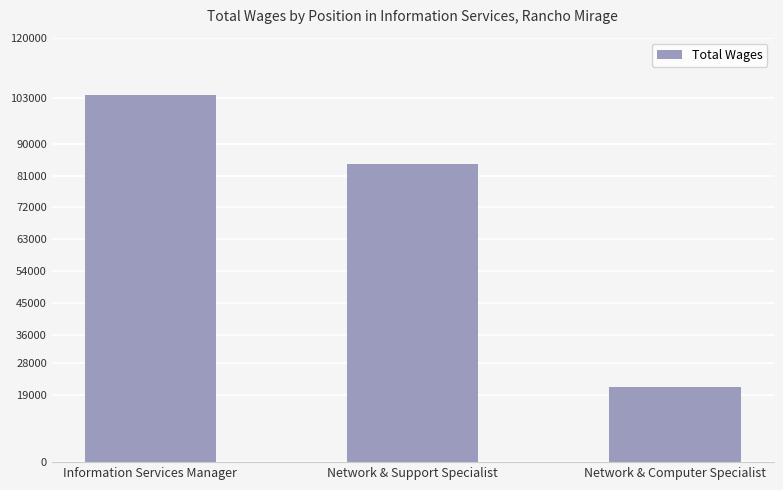

What is the label of the 1st bar from the left?

Information Services Manager